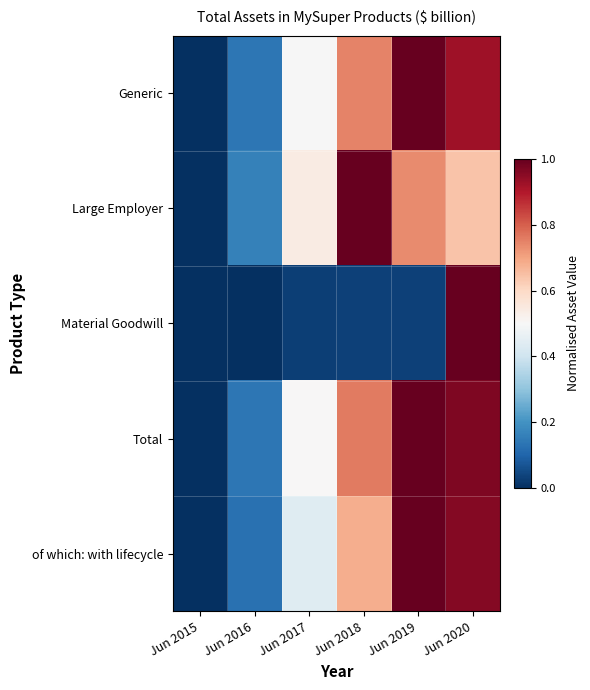

What is the maximum value shown in the chart?

1.0